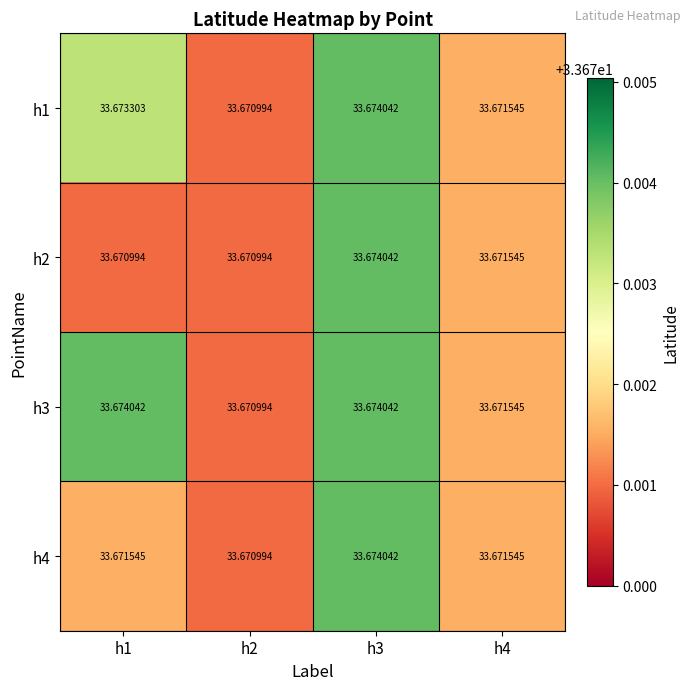

Which series has the largest total across all categories?

h3